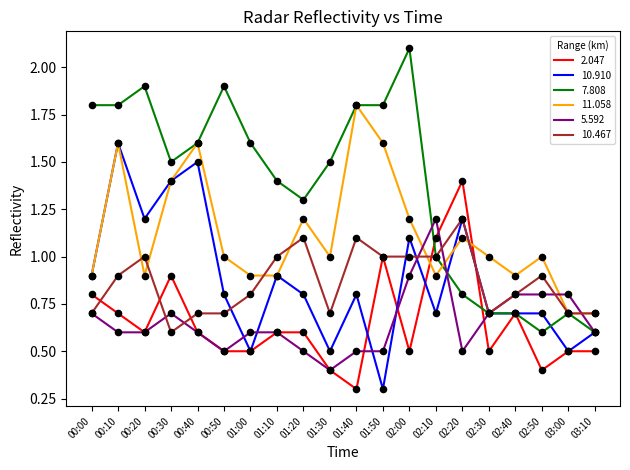

What are all the series names shown in the legend?

2.047, 10.910, 7.808, 11.058, 5.592, 10.467